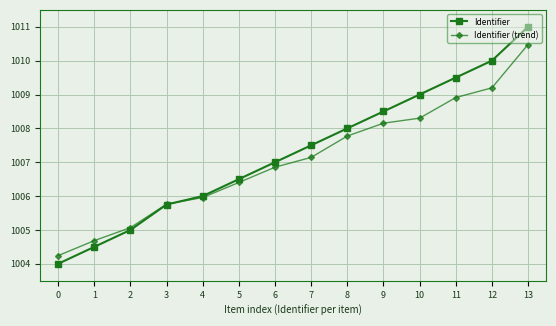

At which label does Identifier (trend) first exceed 1007?

7